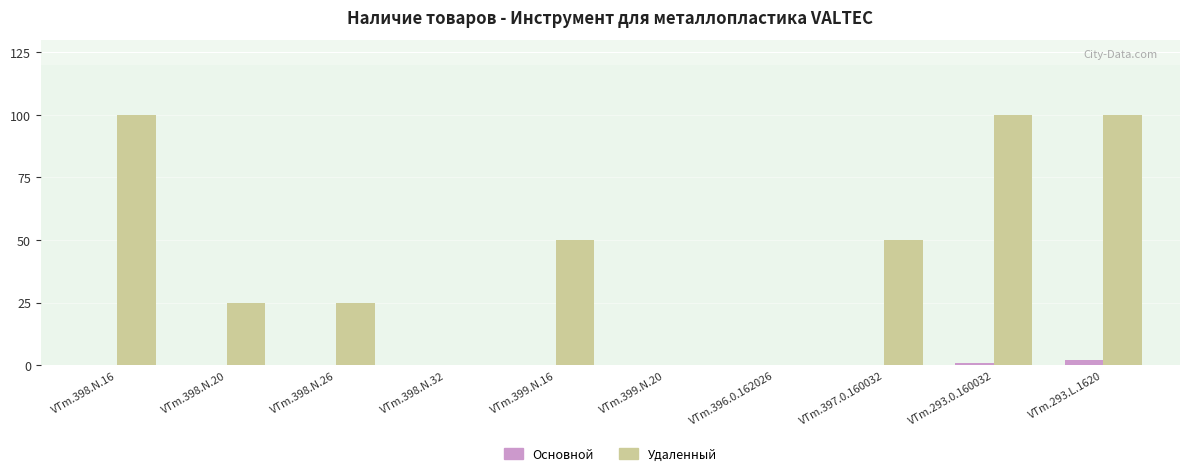

Reading left to right, list all the values displayed in this chart.

Основной: VTm.398.N.16=0	VTm.398.N.20=0	VTm.398.N.26=0	VTm.398.N.32=0	VTm.399.N.16=0	VTm.399.N.20=0	VTm.396.0.162026=0	VTm.397.0.160032=0	VTm.293.0.160032=1	VTm.293.L.1620=2
Удаленный: VTm.398.N.16=100	VTm.398.N.20=25	VTm.398.N.26=25	VTm.398.N.32=0	VTm.399.N.16=50	VTm.399.N.20=0	VTm.396.0.162026=0	VTm.397.0.160032=50	VTm.293.0.160032=100	VTm.293.L.1620=100